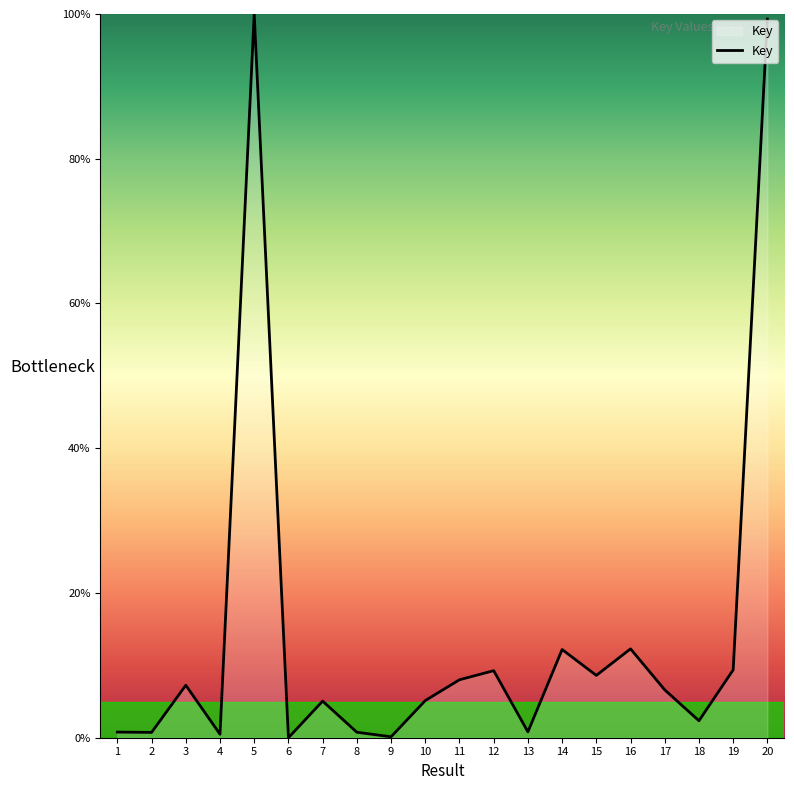

What is the change in value from 17 to 18?

-4.3